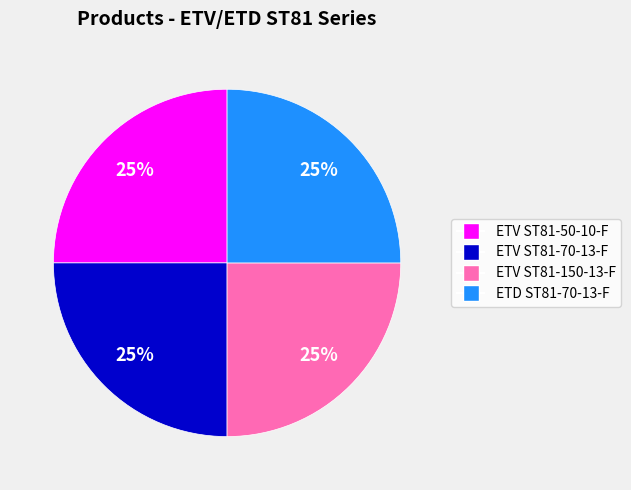

Does ETV ST81-50-10-F account for over 50% of the chart?

No